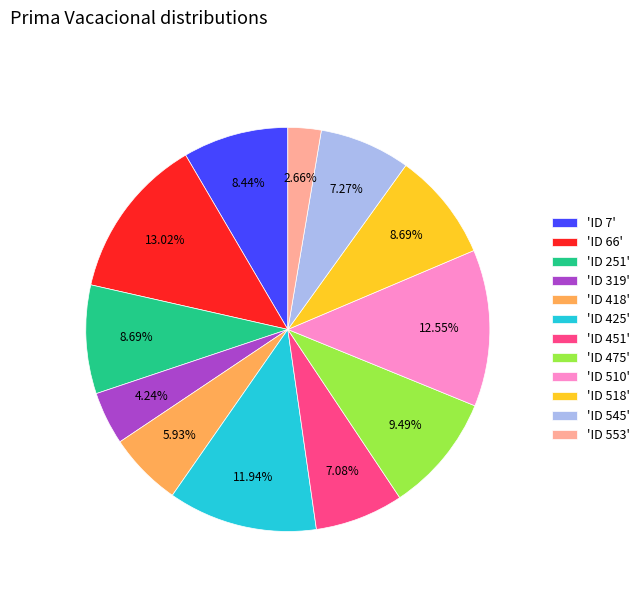

Do 'ID 518' and 'ID 251' together represent more than half of the pie?

No